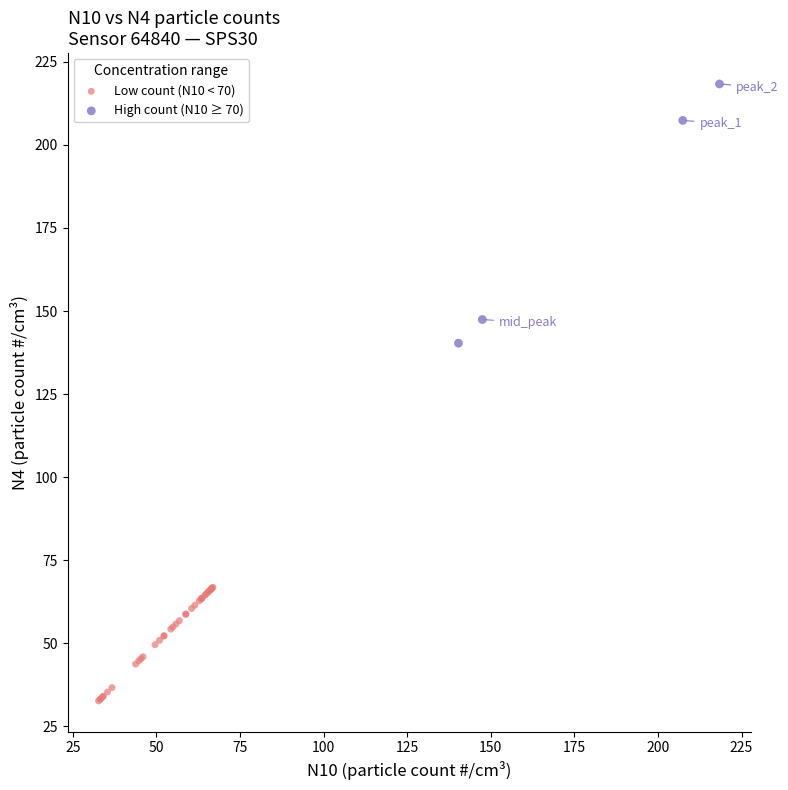

What are all the series names shown in the legend?

Low count (N10 < 70), High count (N10 ≥ 70)